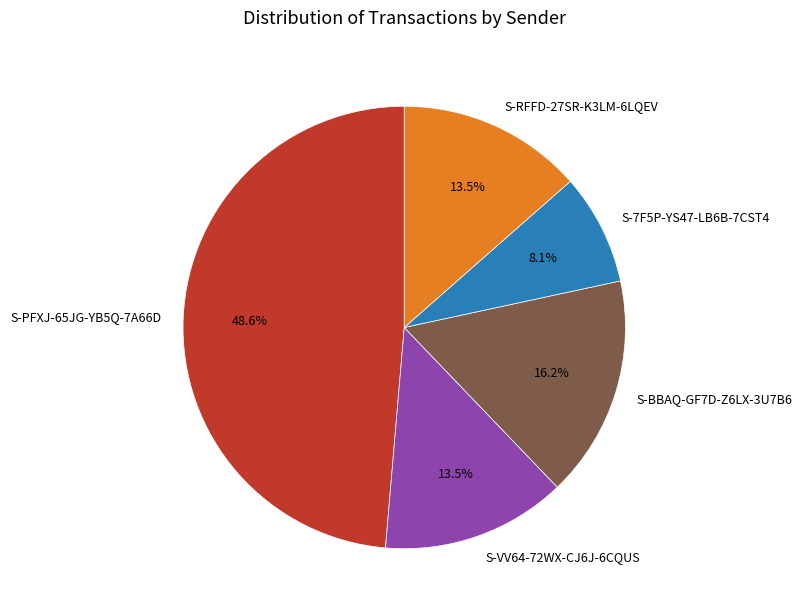

Which category has the smallest portion of the pie?

S-7F5P-YS47-LB6B-7CST4